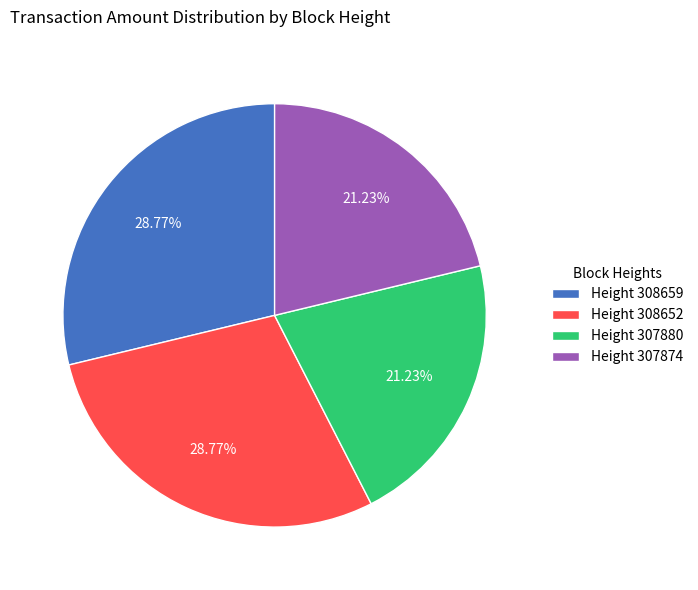

Which has a higher value, Height 308659 or Height 307874?

Height 308659